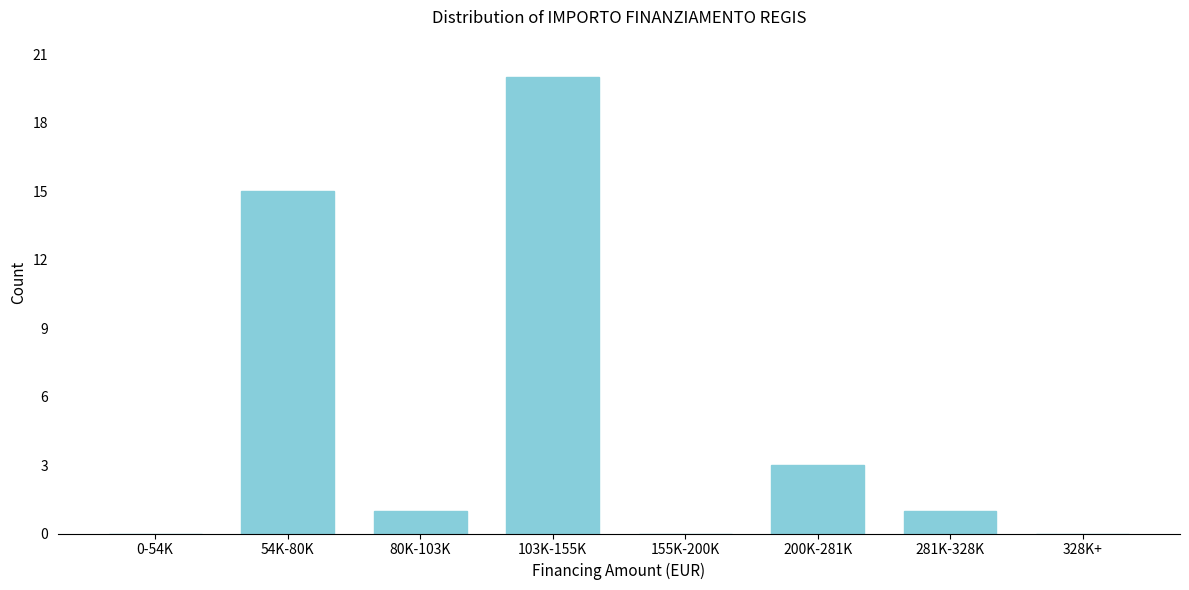

Reading left to right, transcribe all the data shown in this chart.

0-54K=0	54K-80K=15	80K-103K=1	103K-155K=20	155K-200K=0	200K-281K=3	281K-328K=1	328K+=0